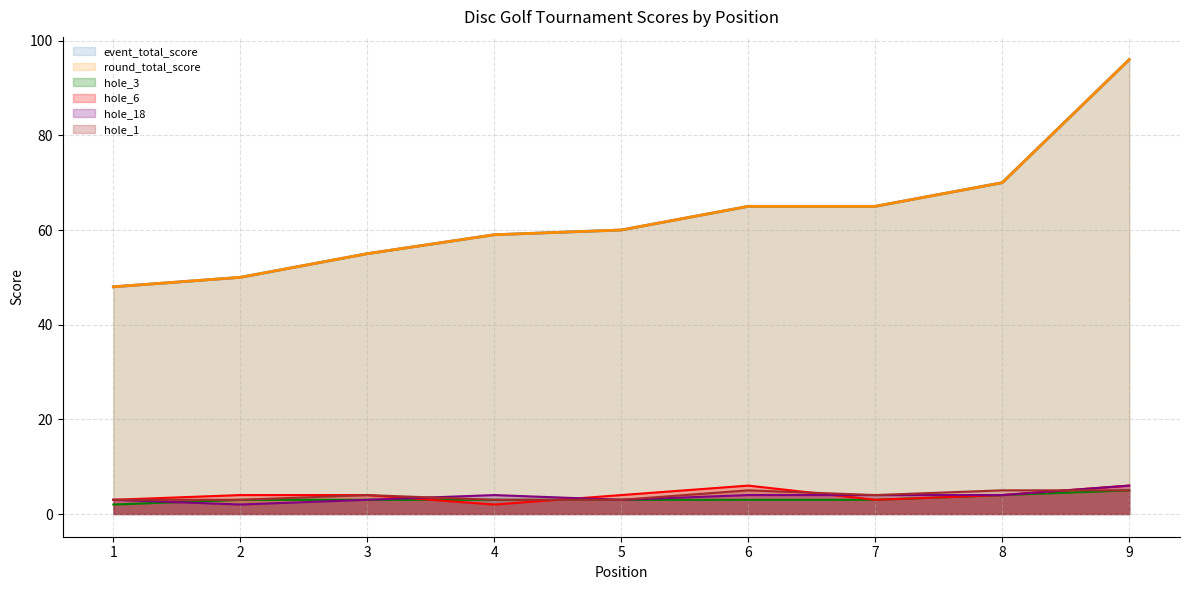

How many lines are shown in the chart?

6